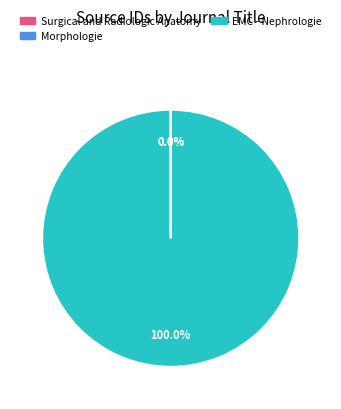

Is there a majority slice in this chart?

Yes